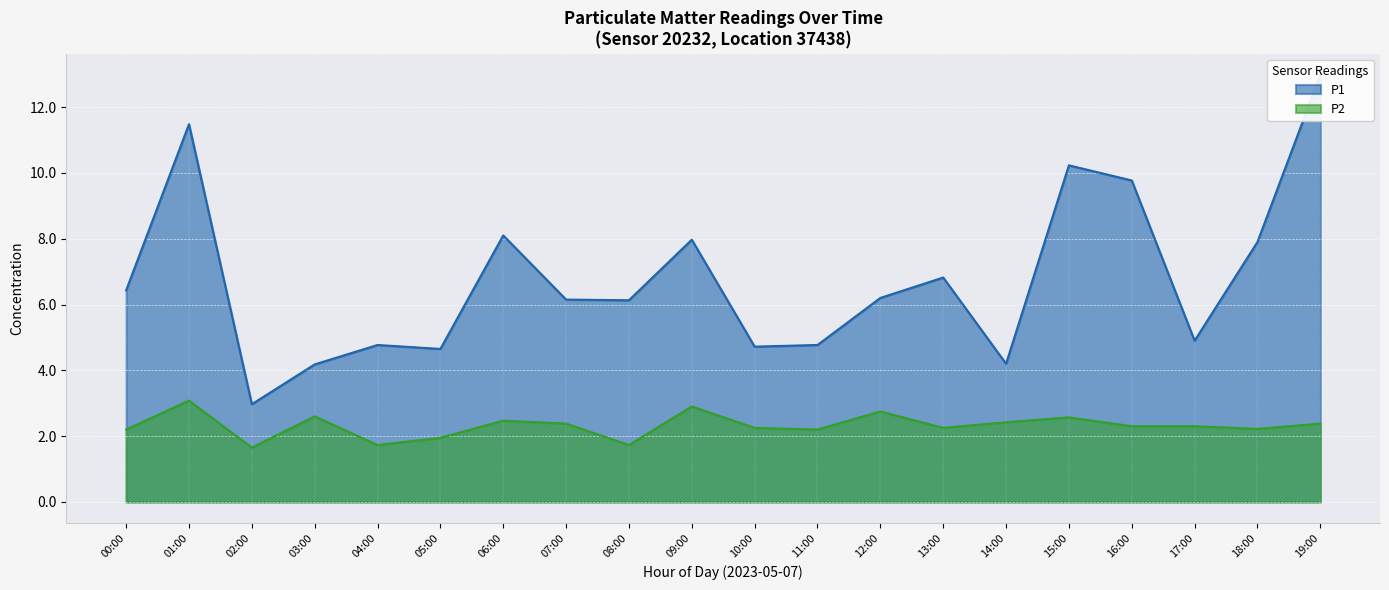

True or false: P1 and P2 cross at least once.

False